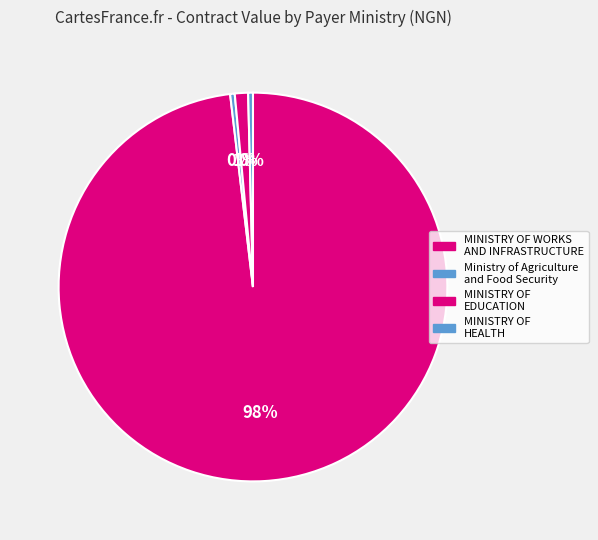

How many slices are in this pie chart?

4